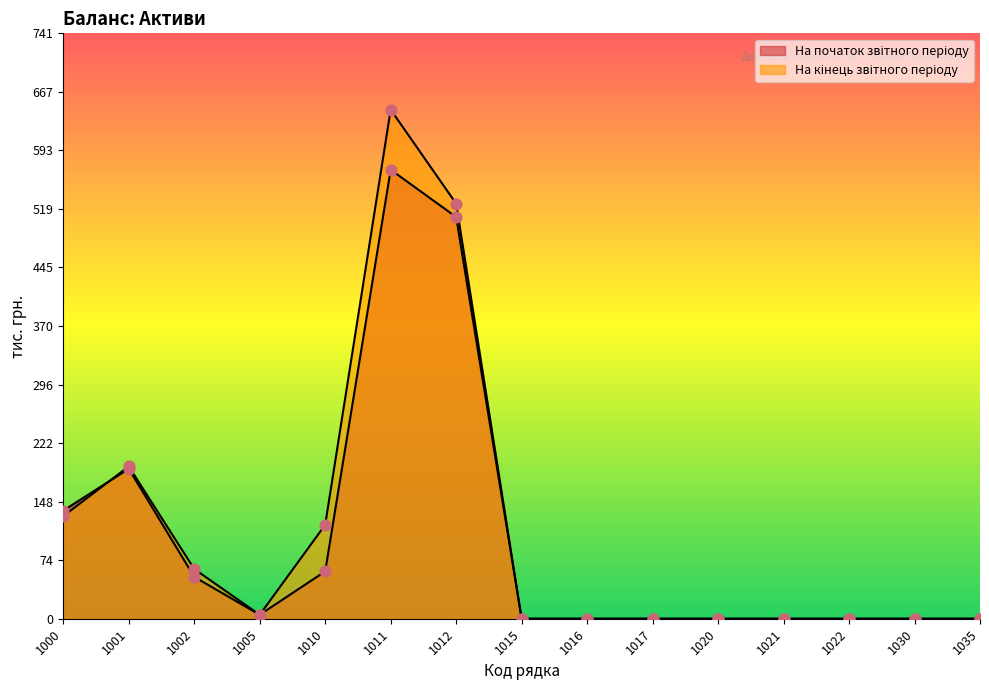

At how many categories does at least one series exceed 194?

2